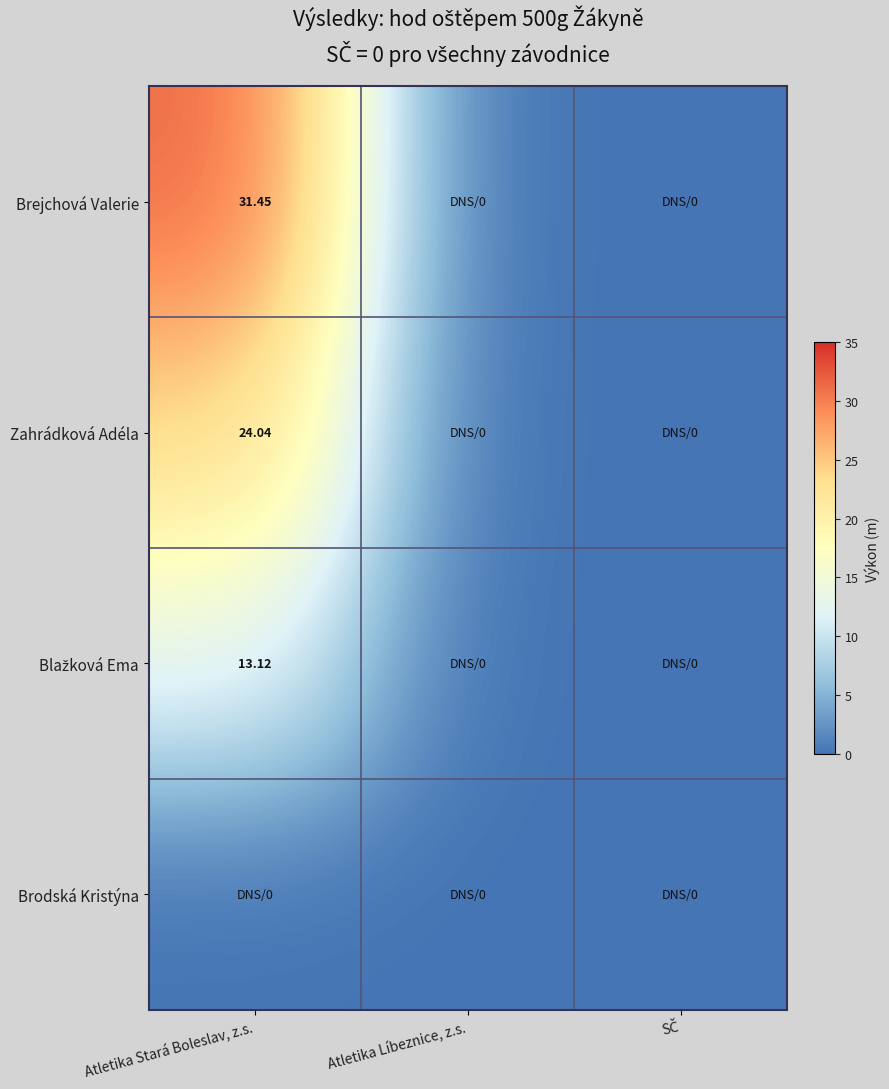

How many categories are shown in the chart?

3